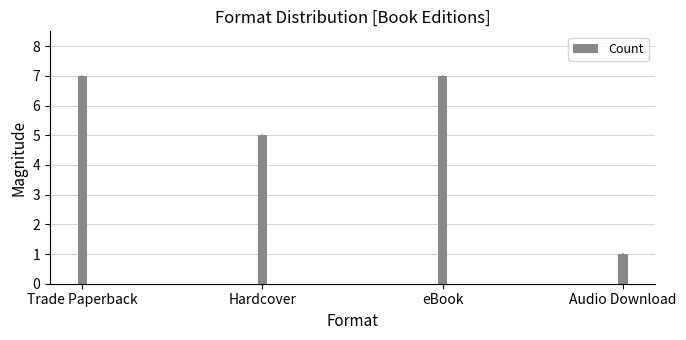

What is the difference between the maximum and minimum values?

6